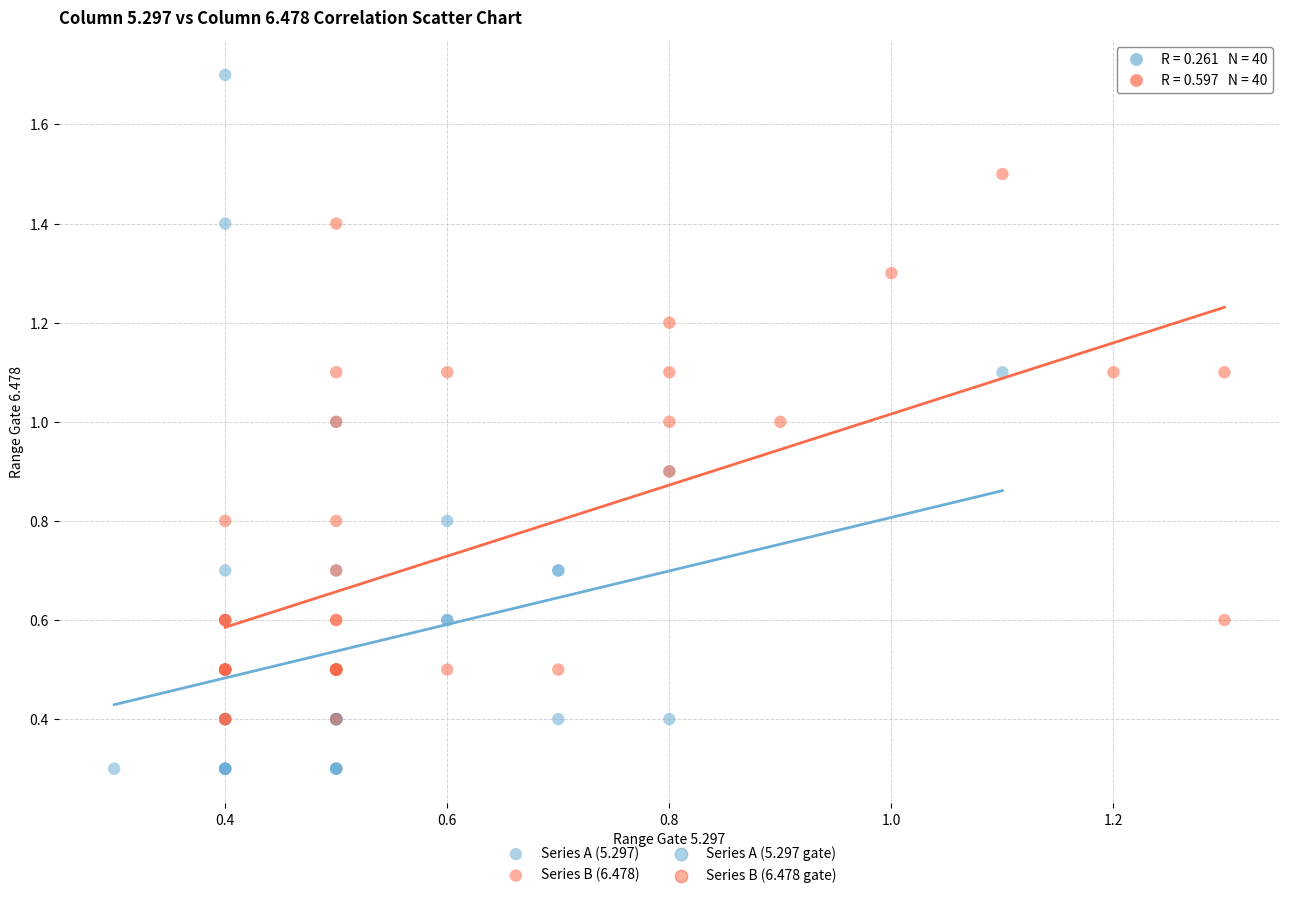

Which series reaches the minimum Y coordinate?

Series A (5.297)